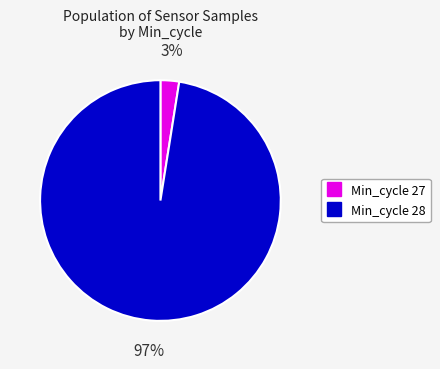

Does any single category account for the majority?

Yes